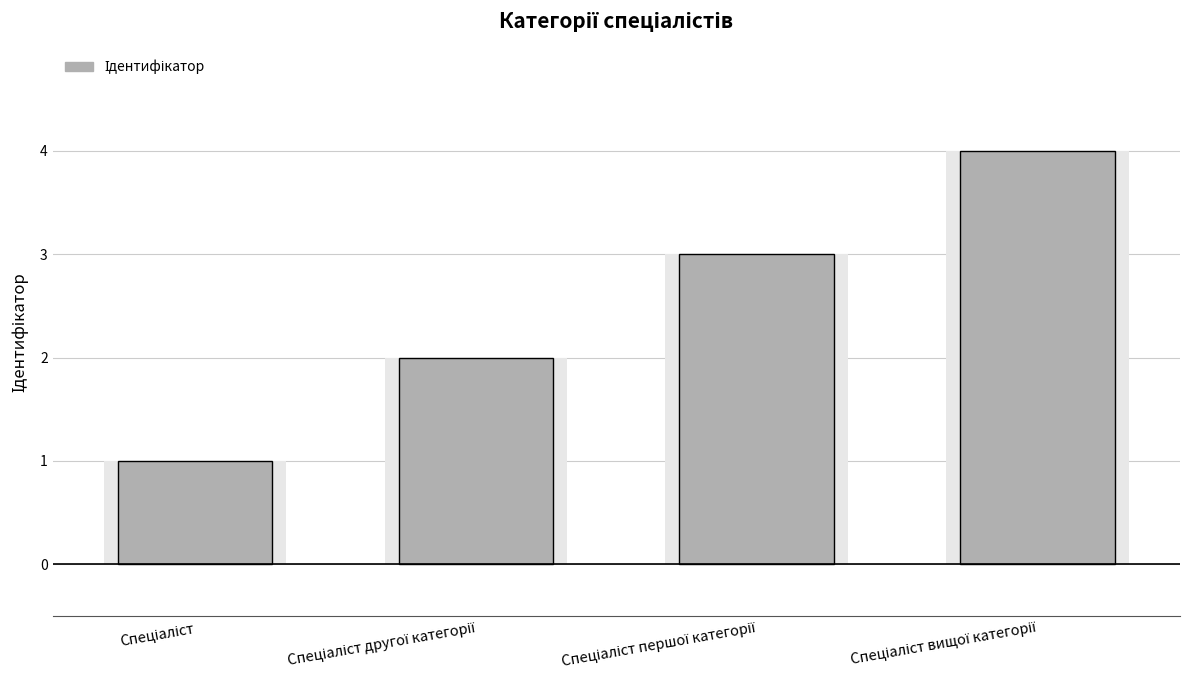

What is the value of the 4th bar from the left?

4